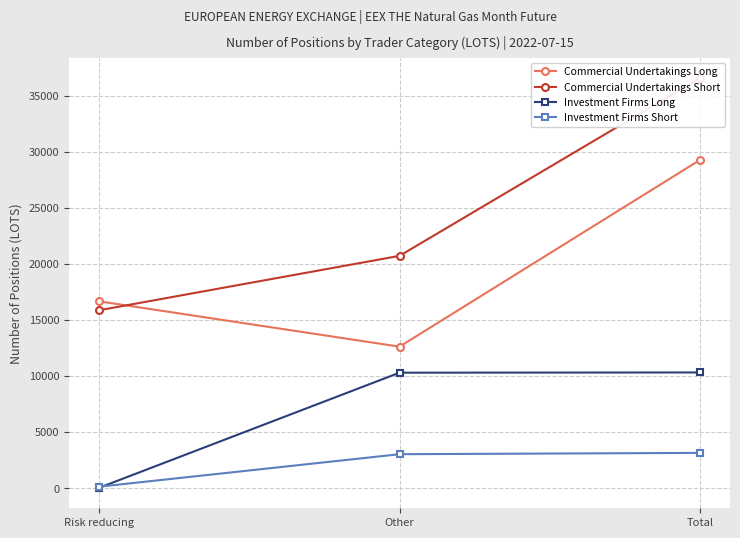

At which label is Investment Firms Short closest to 1626?

Other